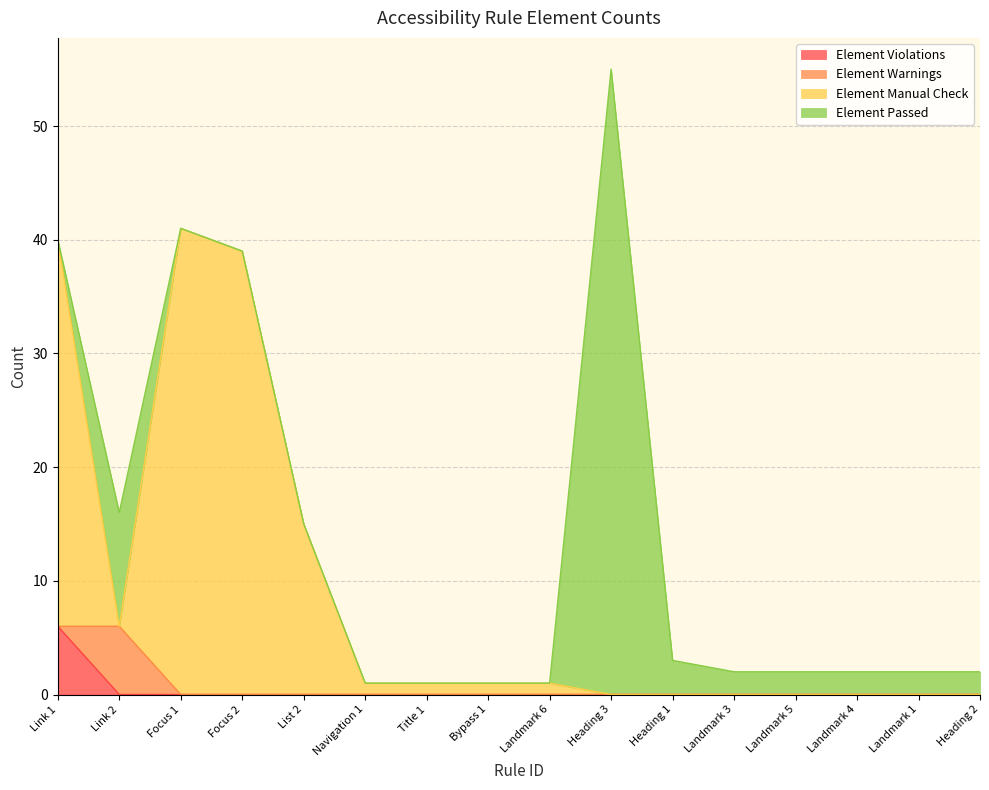

Which has a higher value, List 2 or Focus 2?

List 2